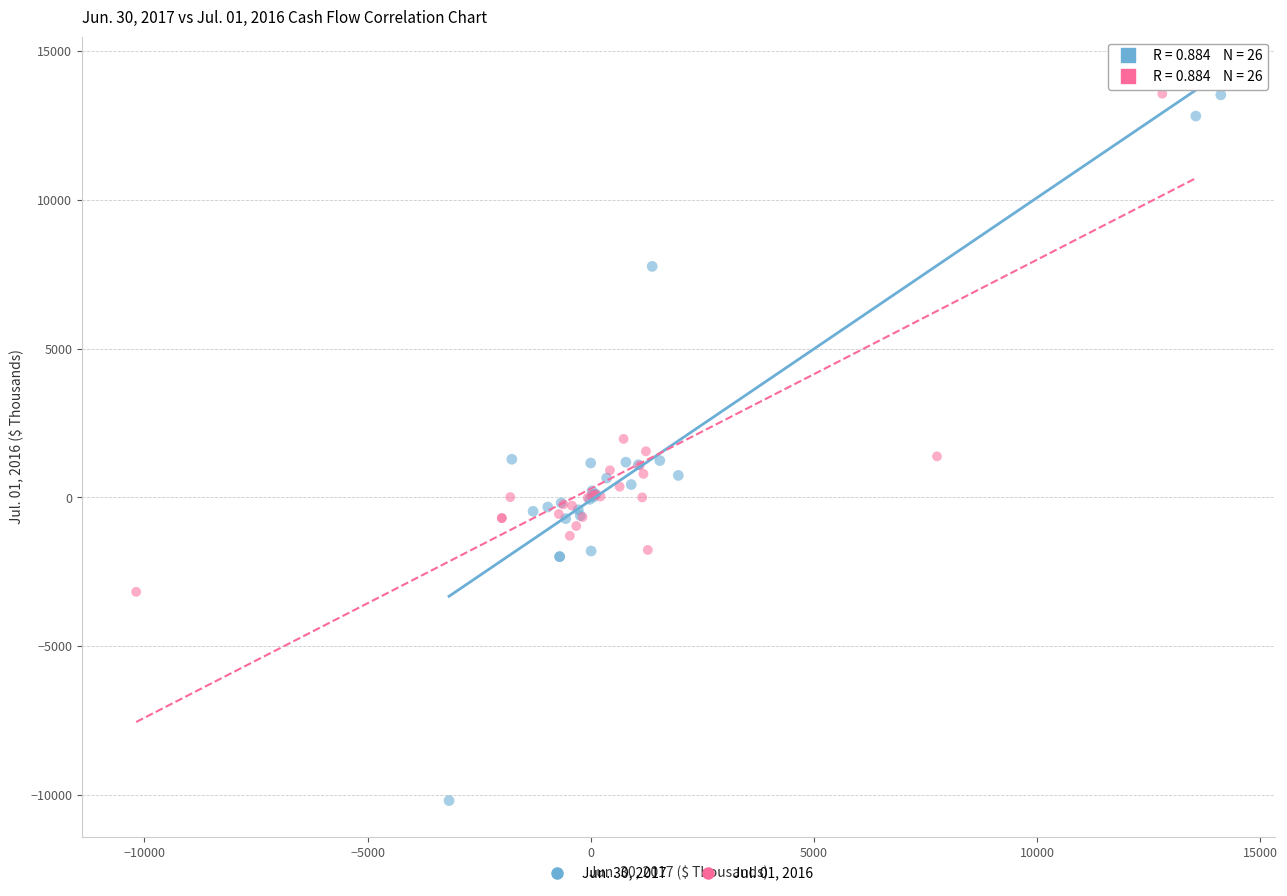

Which series has the widest spread of Y values?

Jun. 30, 2017